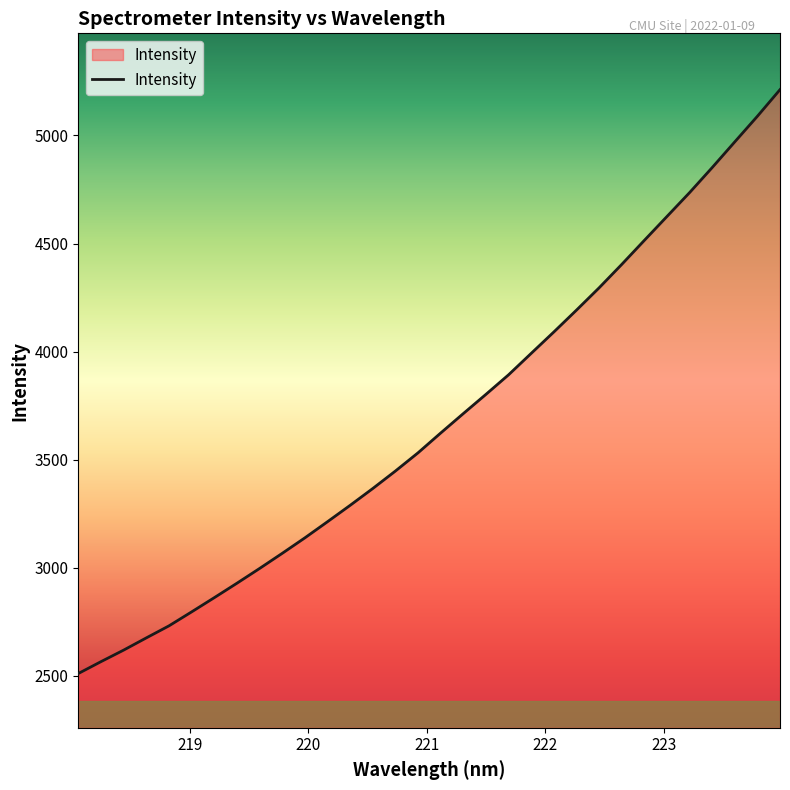

How many categories are shown in the chart?

32